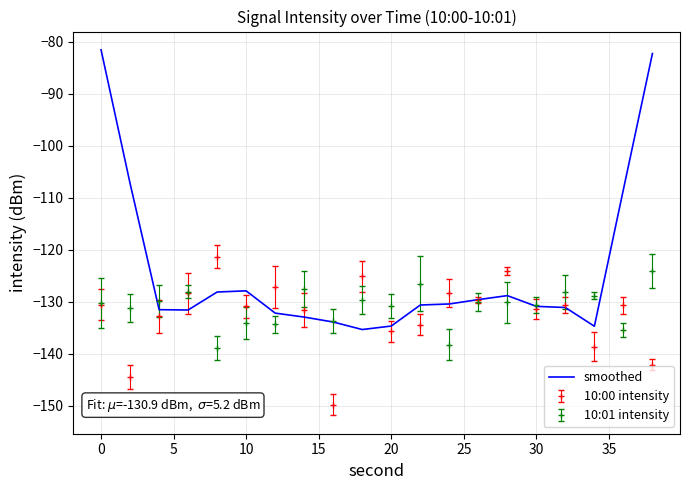

Which series has the widest spread of values?

smoothed